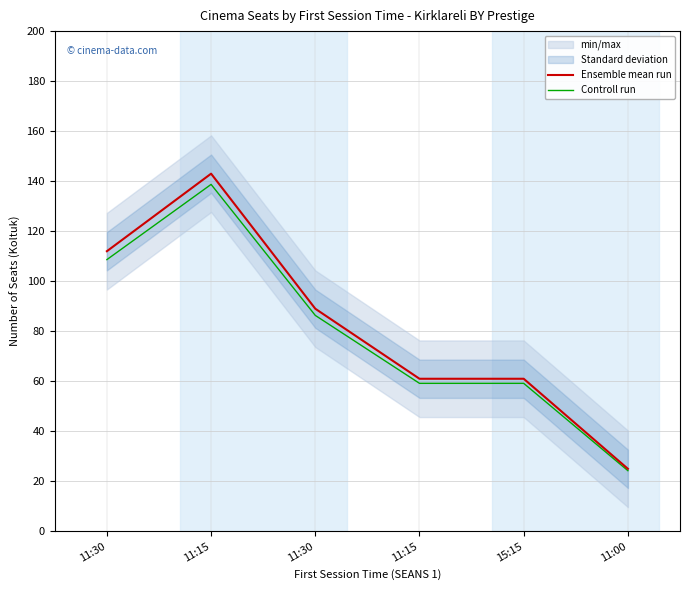

What is the spread (max minus min) of values at 11:30?

3.4